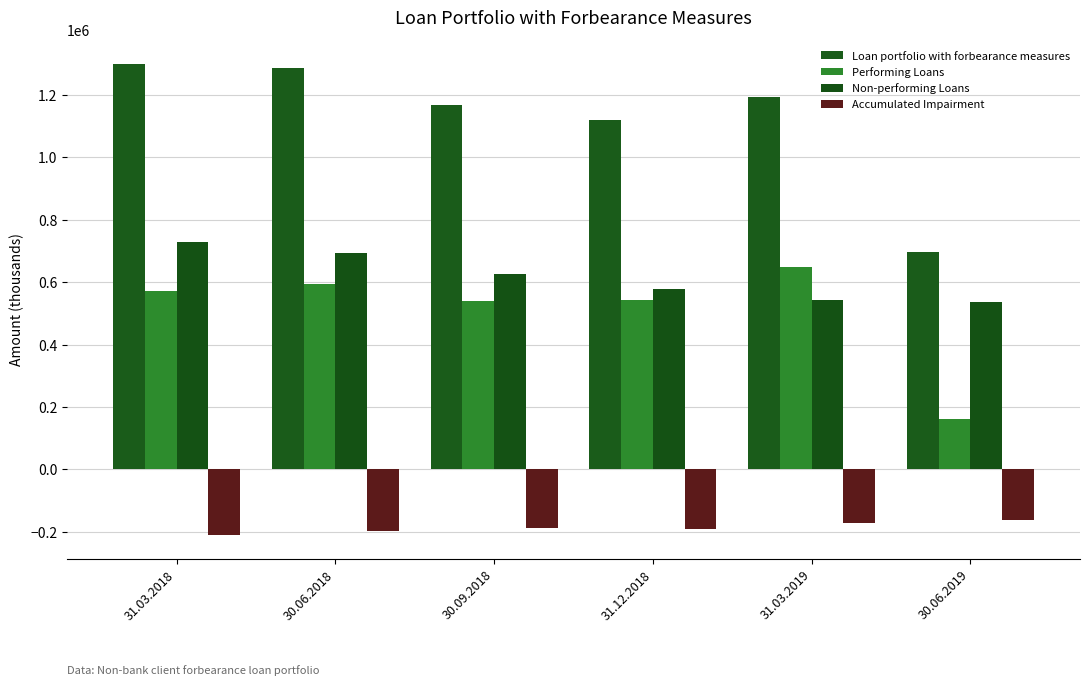

Where does the Non-performing Loans series first go above 627780?

31.03.2018